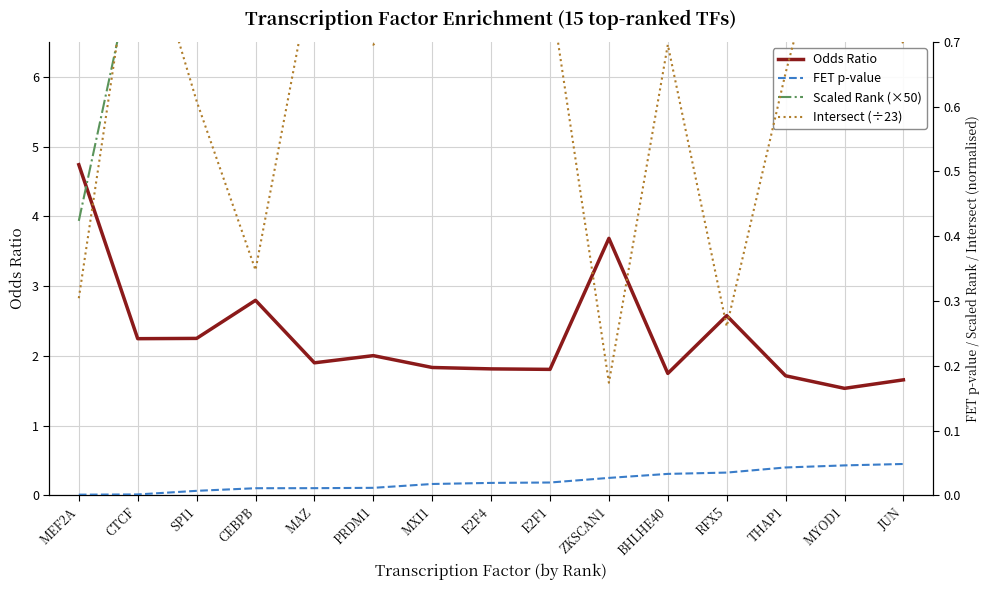

Which category has the lowest value in the Intersect (÷23) series?

ZKSCAN1